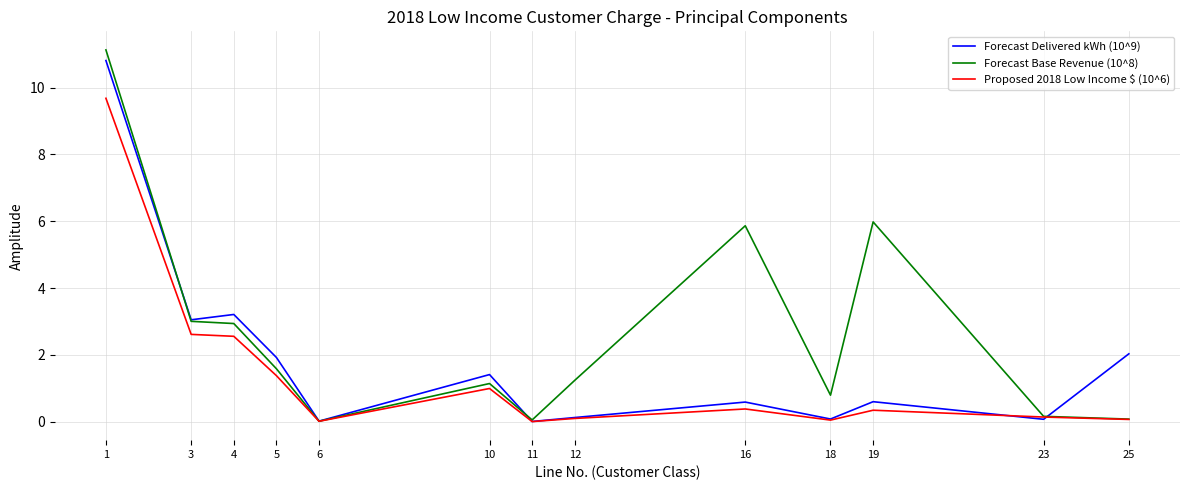

True or false: Forecast Delivered kWh (10^9) has more than 1 interior local peaks.

True